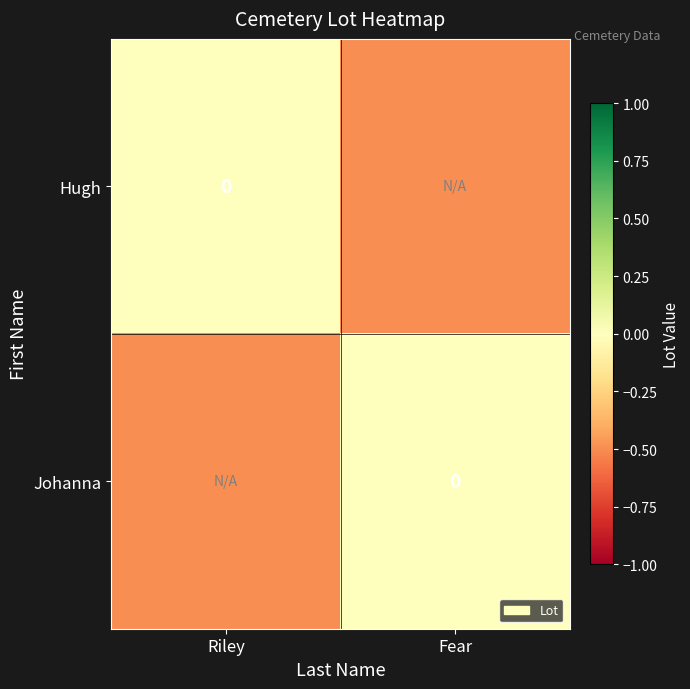

Is it true that Johanna equals -0.8 at Riley?

False